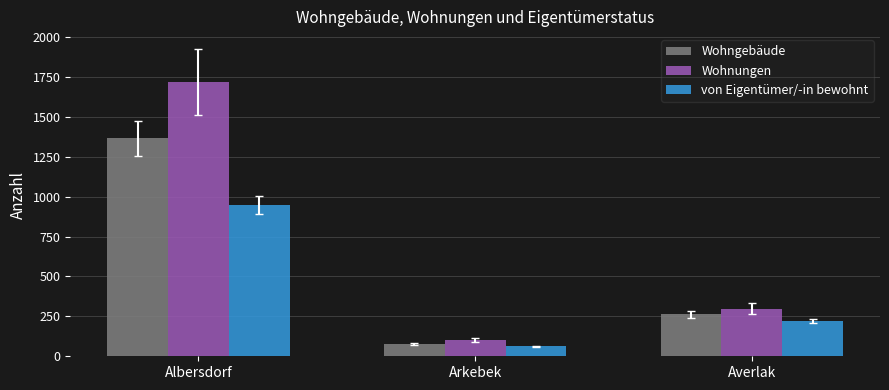

Which category has the lowest value across all series?

Arkebek